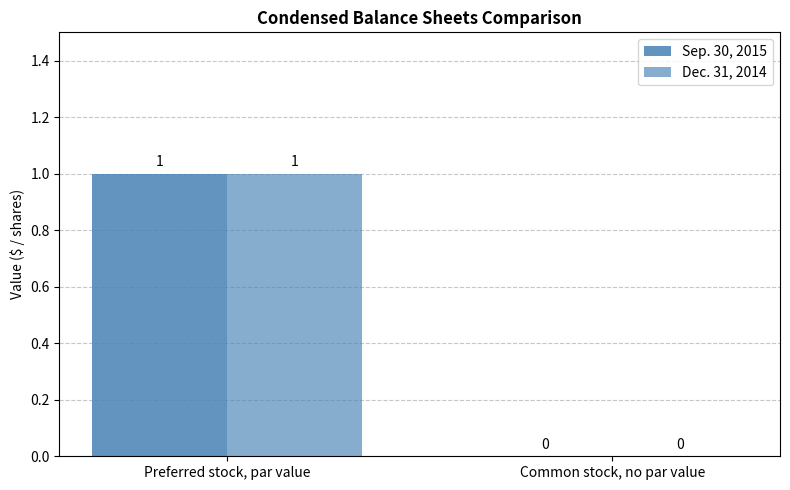

Which series has the largest range (max minus min)?

Sep. 30, 2015